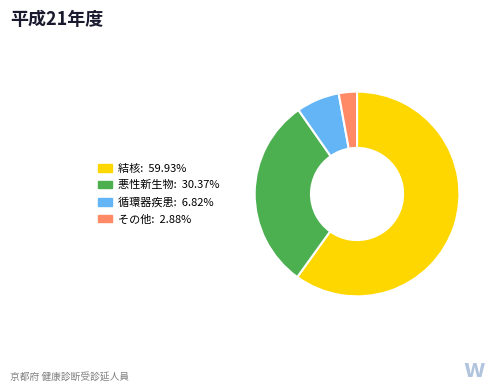

Does 循環器疾患 account for over 50% of the chart?

No